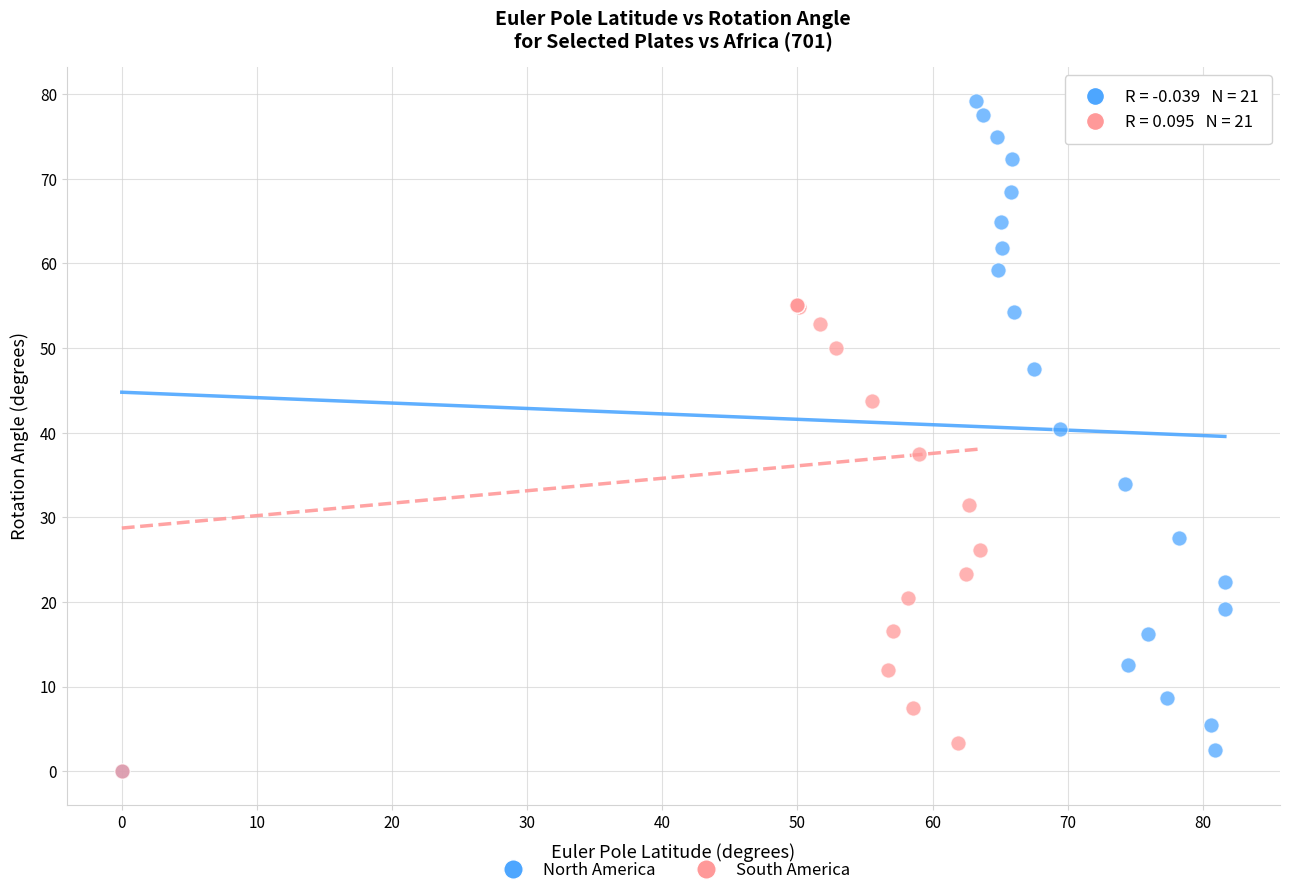

Which series has the largest Y range (max minus min)?

North America